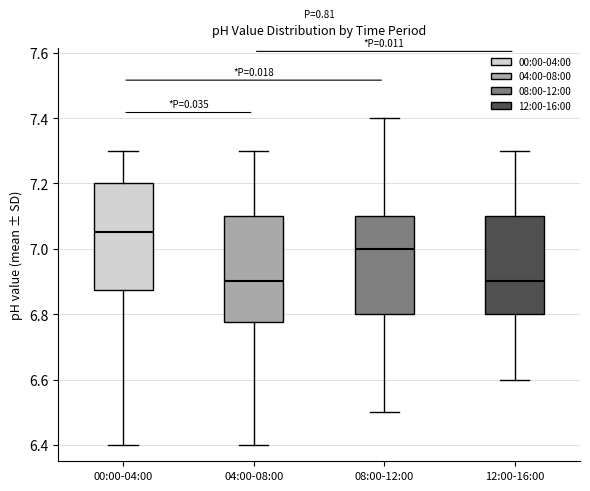

Where is the upper edge of the box for 12:00-16:00 on the y-axis? The values are not printed on the chart, so give them approximately, as read against the axis.

7.10